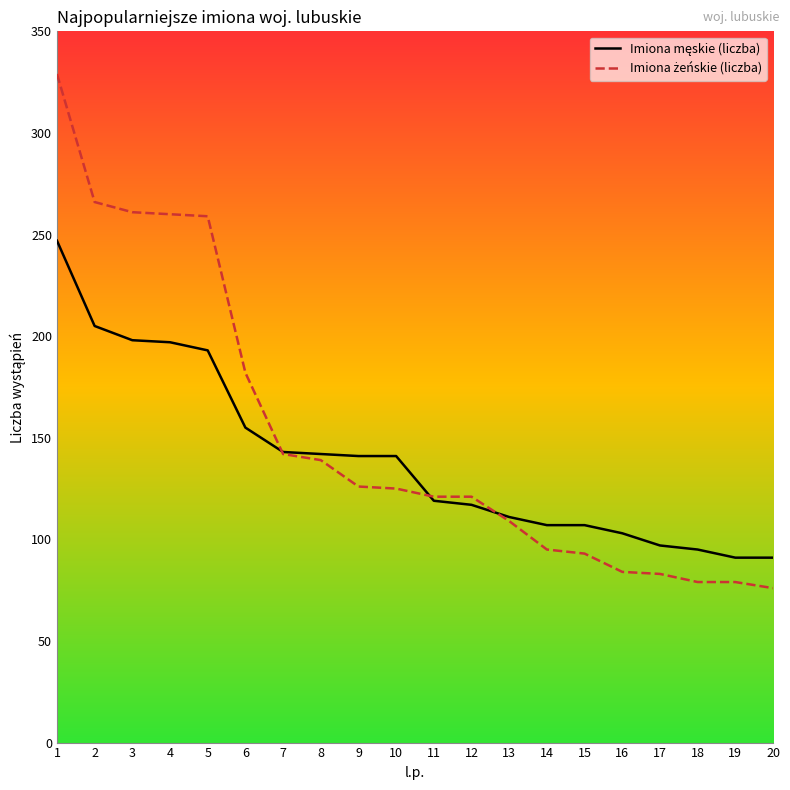

What is the minimum value shown in the chart?

76